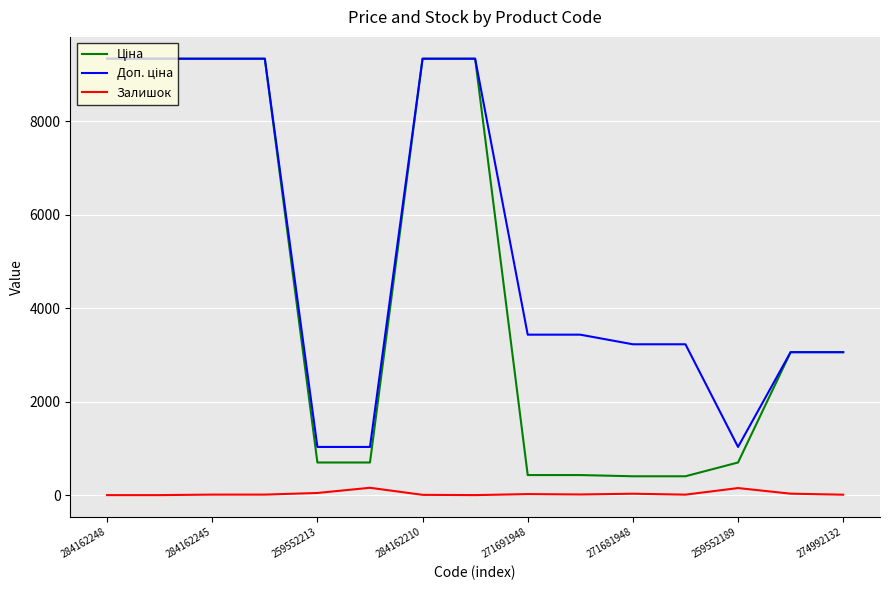

Does the chart have visible grid lines?

Yes